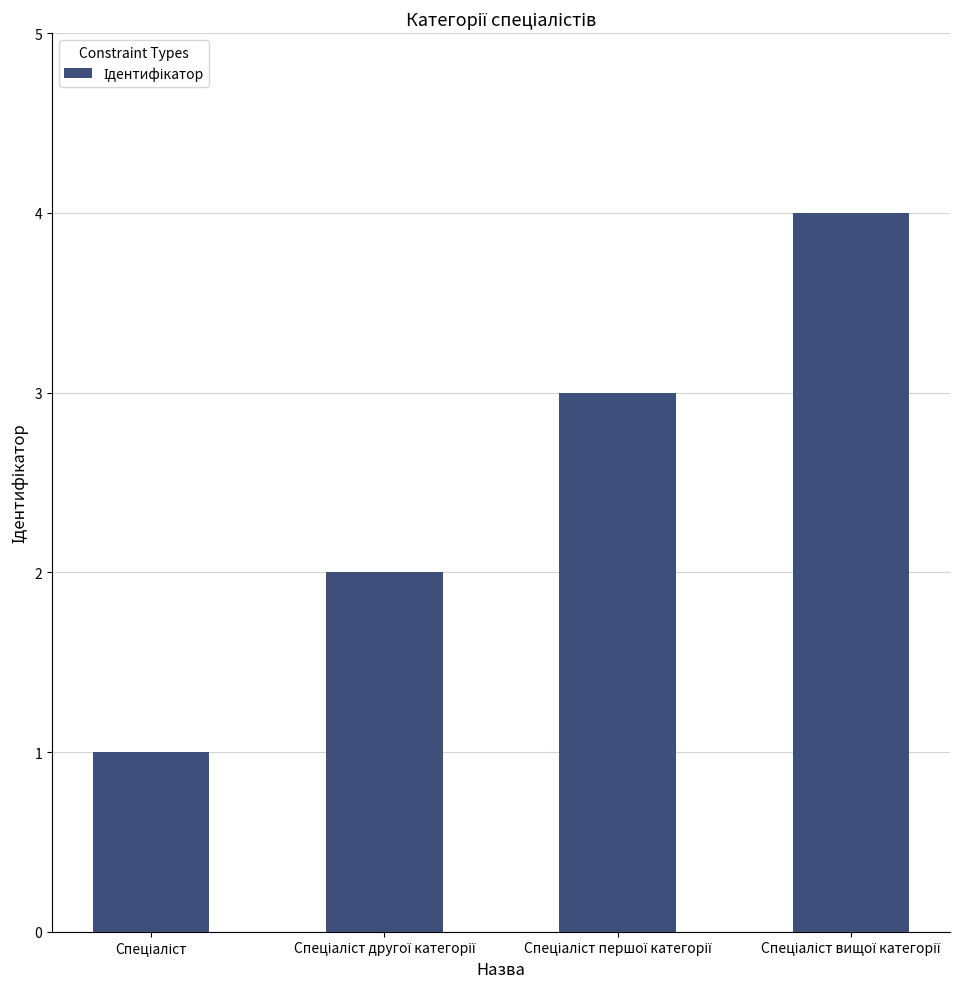

What is the maximum value shown in the chart?

4